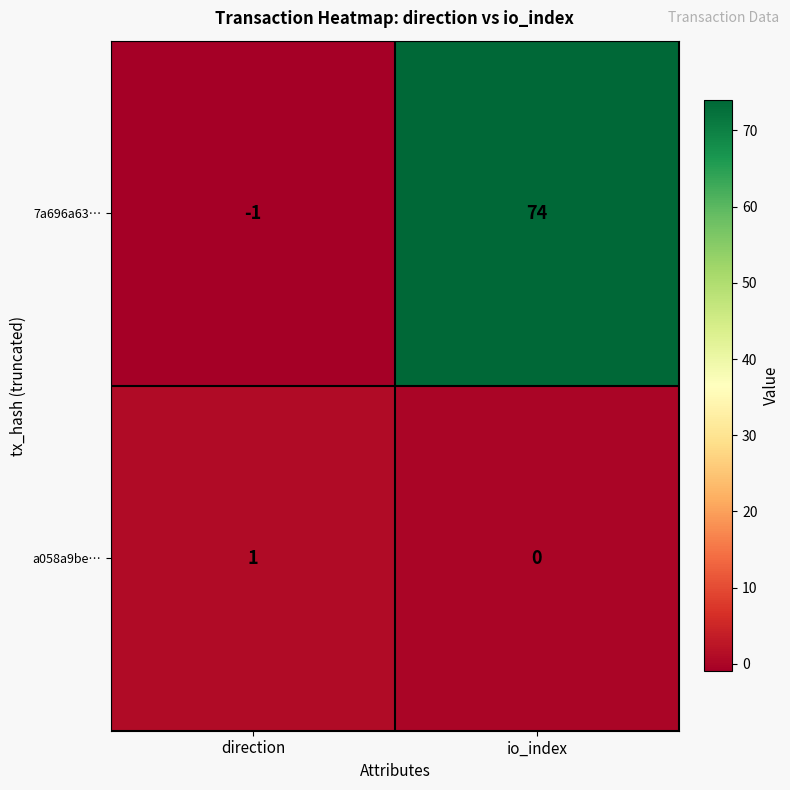

Reading left to right, transcribe all the data shown in this chart.

7a696a63…: direction=-1	io_index=74
a058a9be…: direction=1	io_index=0